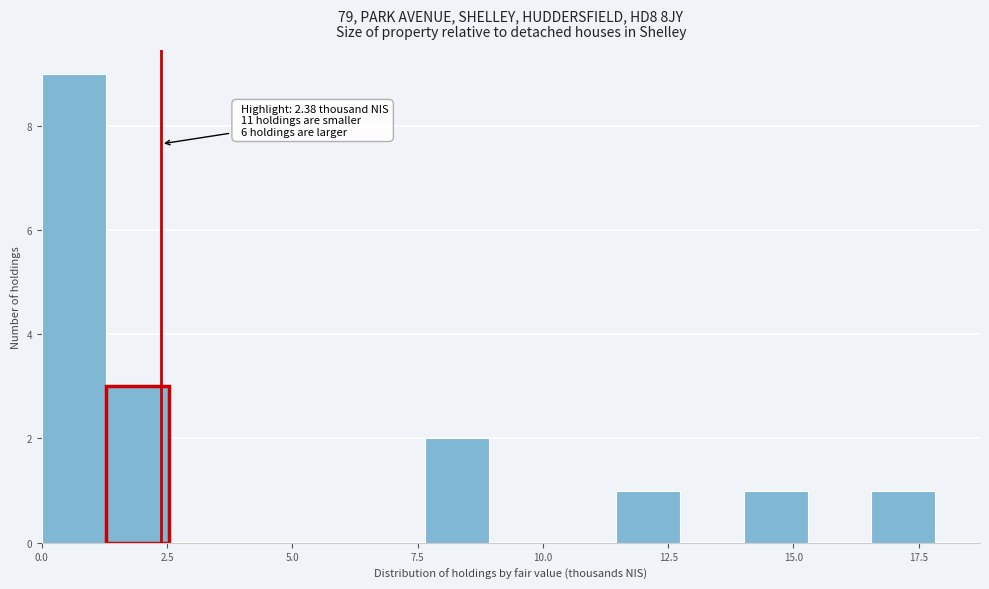

Around what value on the x-axis is the tallest bar? Give the approximate position of its centre, as read against the axis.

0.5